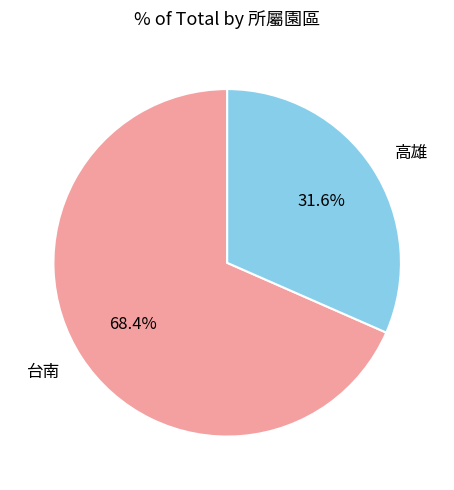

True or false: 高雄 accounts for 32% of the total.

True